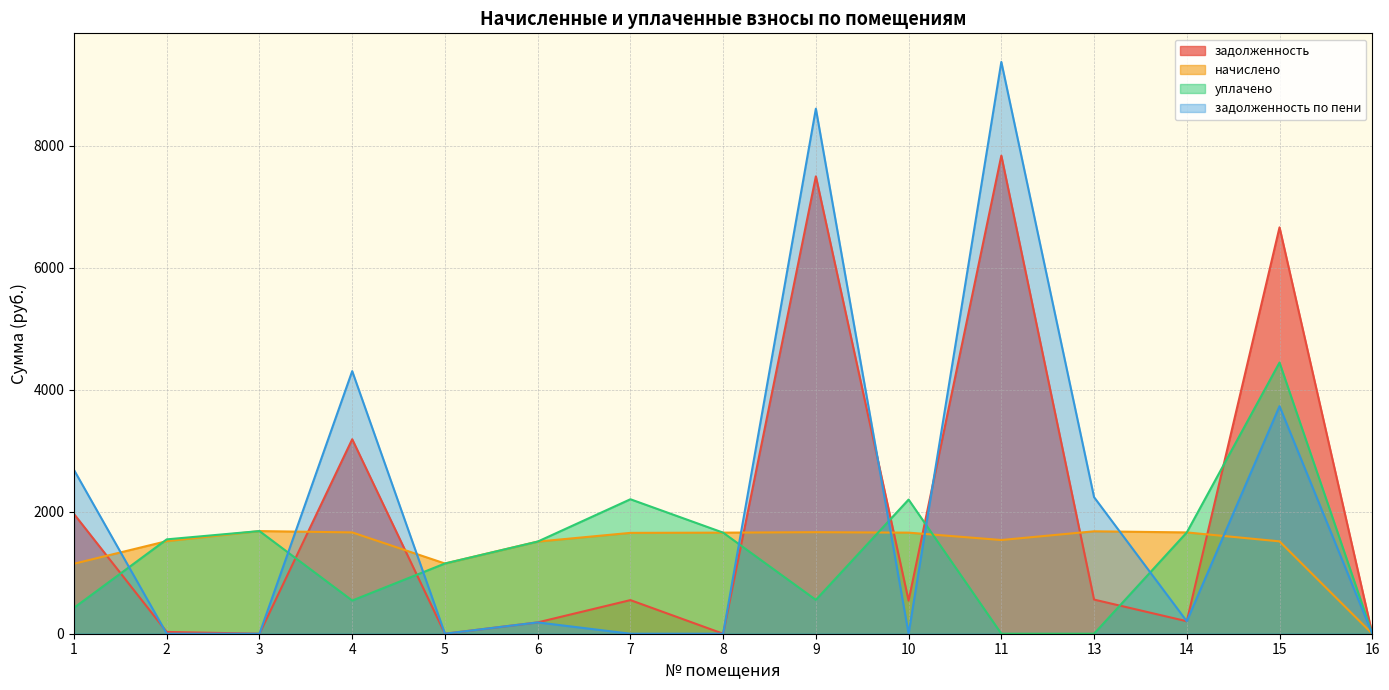

What is the difference between the highest and lowest values at 7?

2204.5